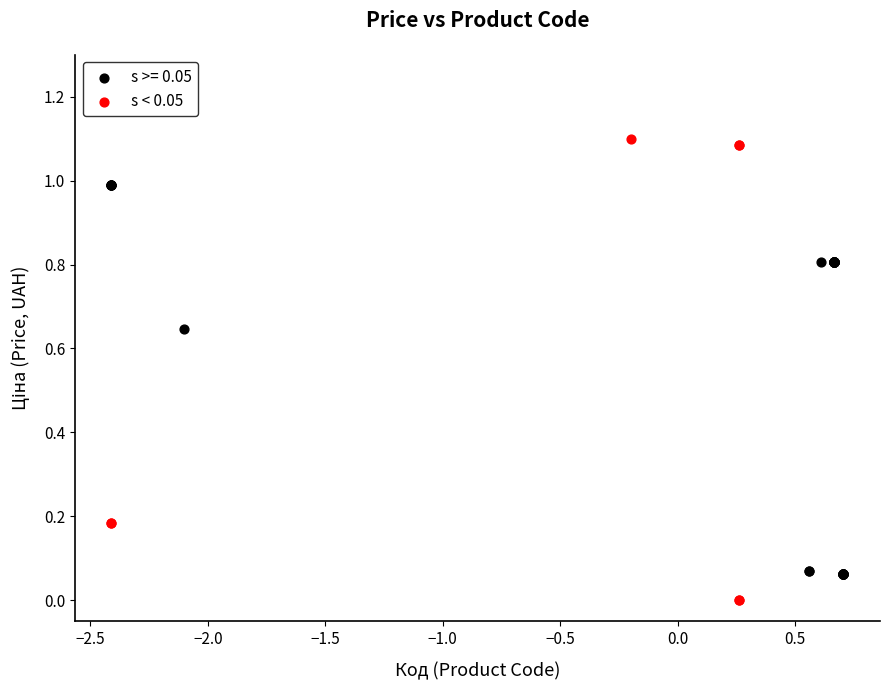

Which series reaches the minimum Y coordinate?

s < 0.05